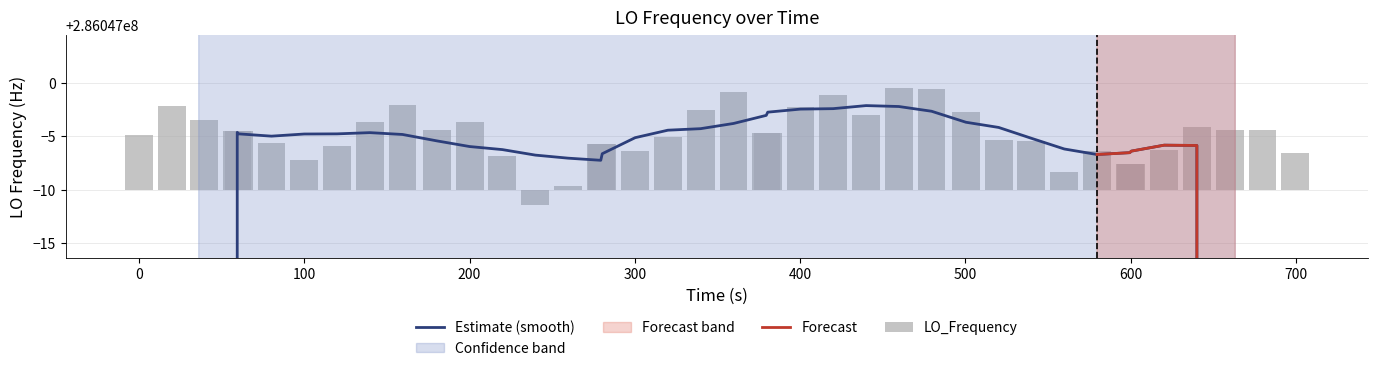

What is the difference between the maximum and second lowest values?

9.1